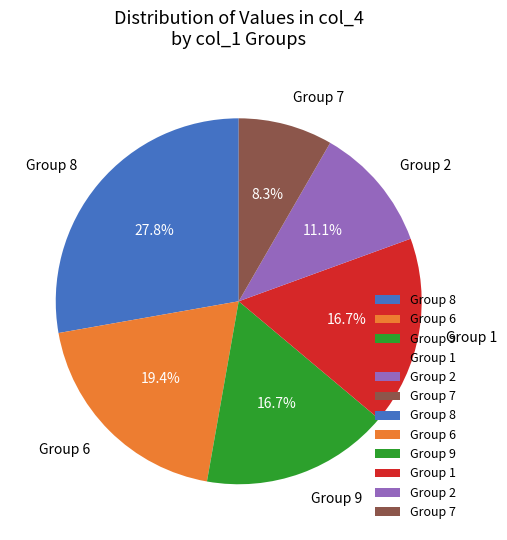

Is there any slice that represents more than half of the pie?

No